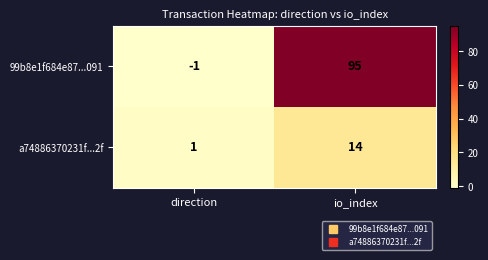

How many categories are shown in the chart?

2